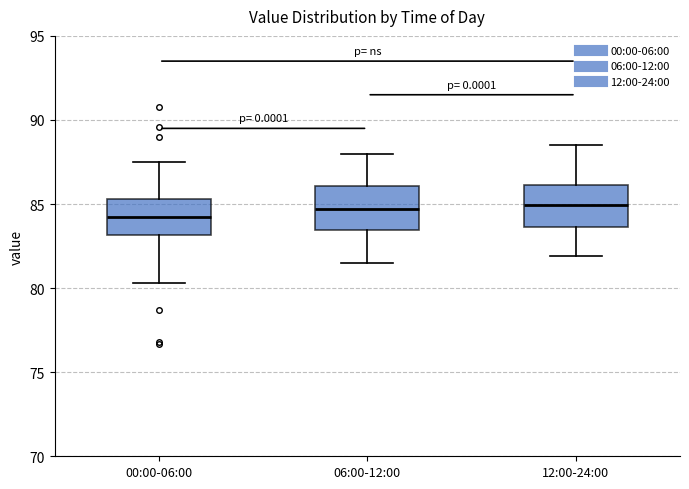

Reading left to right, transcribe this box plot: for each box, give where its median line is, the range the box spans, and where its two whiskers end, as read against the y-axis. The values are not printed on the chart, so give them approximately, as read against the axis.

00:00-06:00: median 84.5, box 83.0 to 85.5, whiskers 80.5 to 87.5
06:00-12:00: median 84.5, box 83.5 to 86.0, whiskers 81.5 to 88.0
12:00-24:00: median 85.0, box 83.5 to 86.0, whiskers 82.0 to 88.5